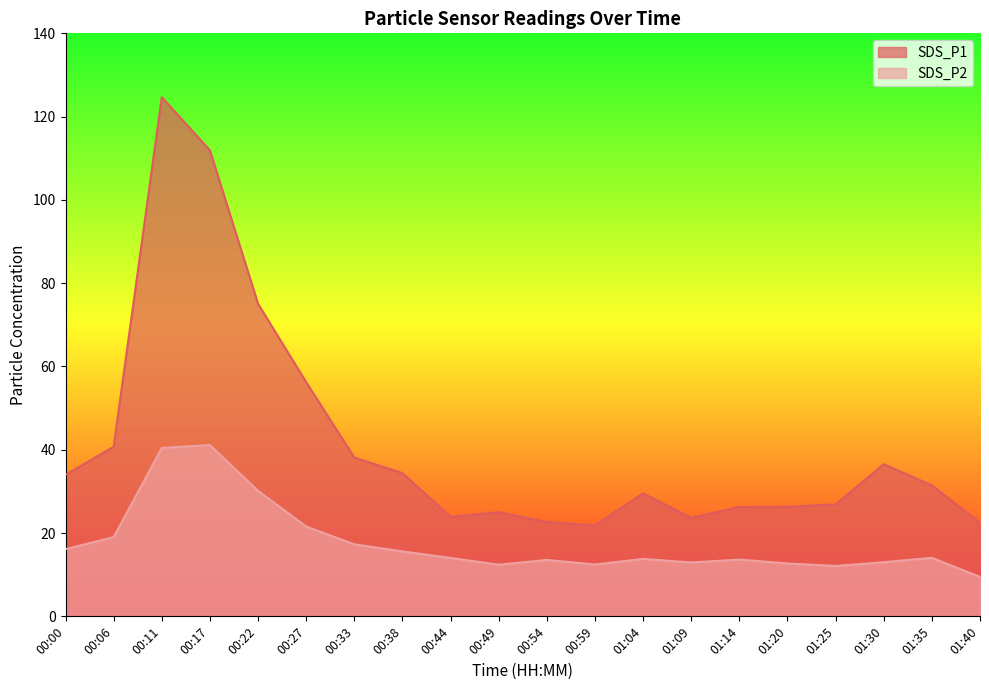

True or false: SDS_P2 and SDS_P1 intersect in this chart.

False